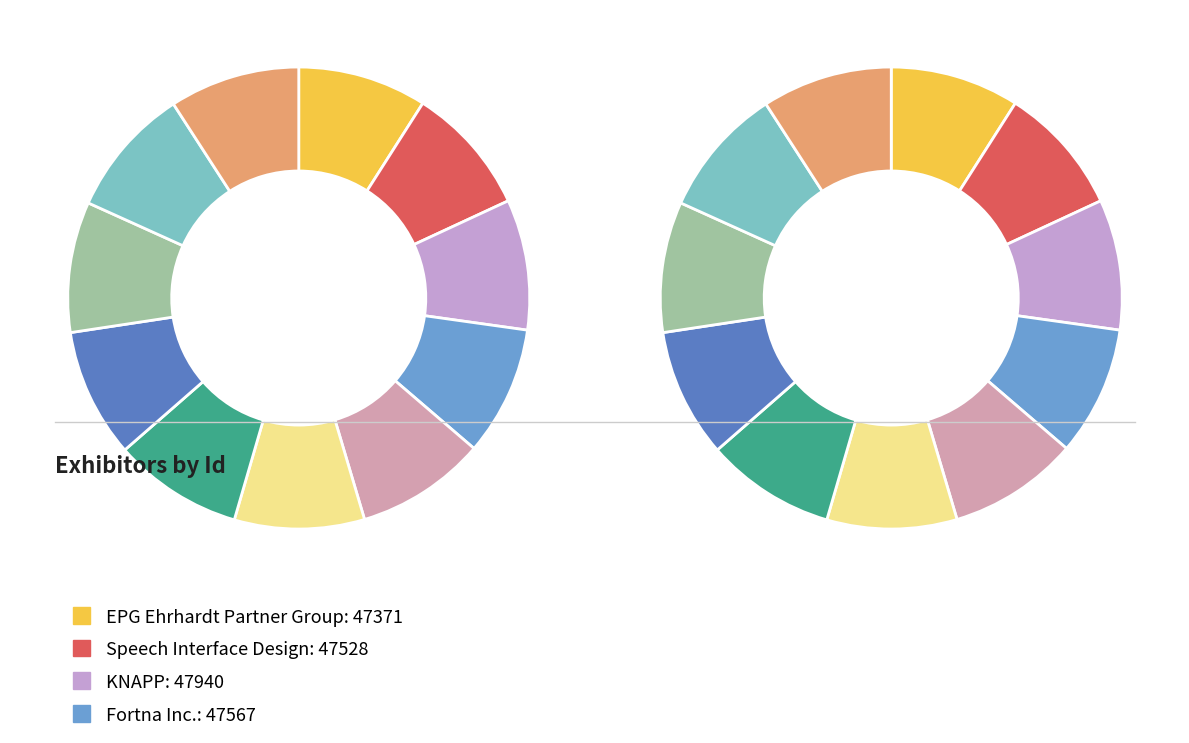

How many slices are in this pie chart?

11